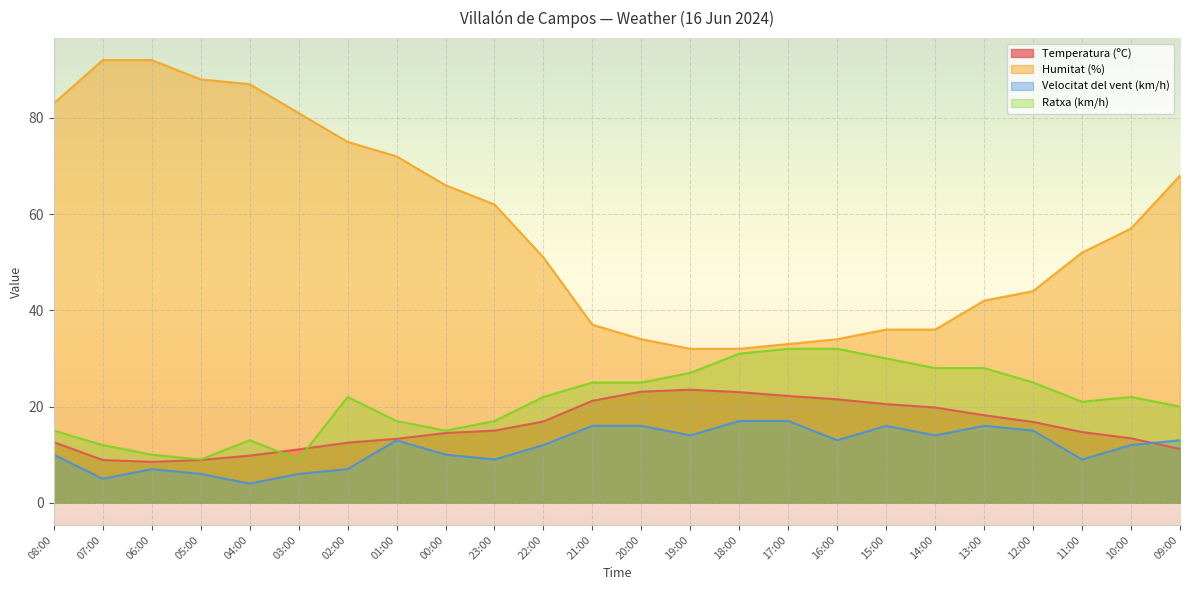

What is the label of the 22nd point from the right?

06:00